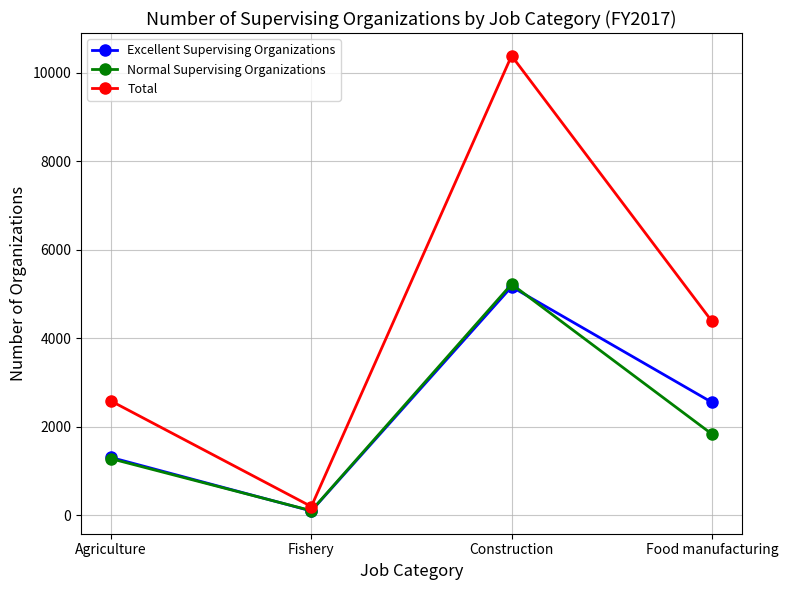

What is the label of the 3rd point from the left?

Construction